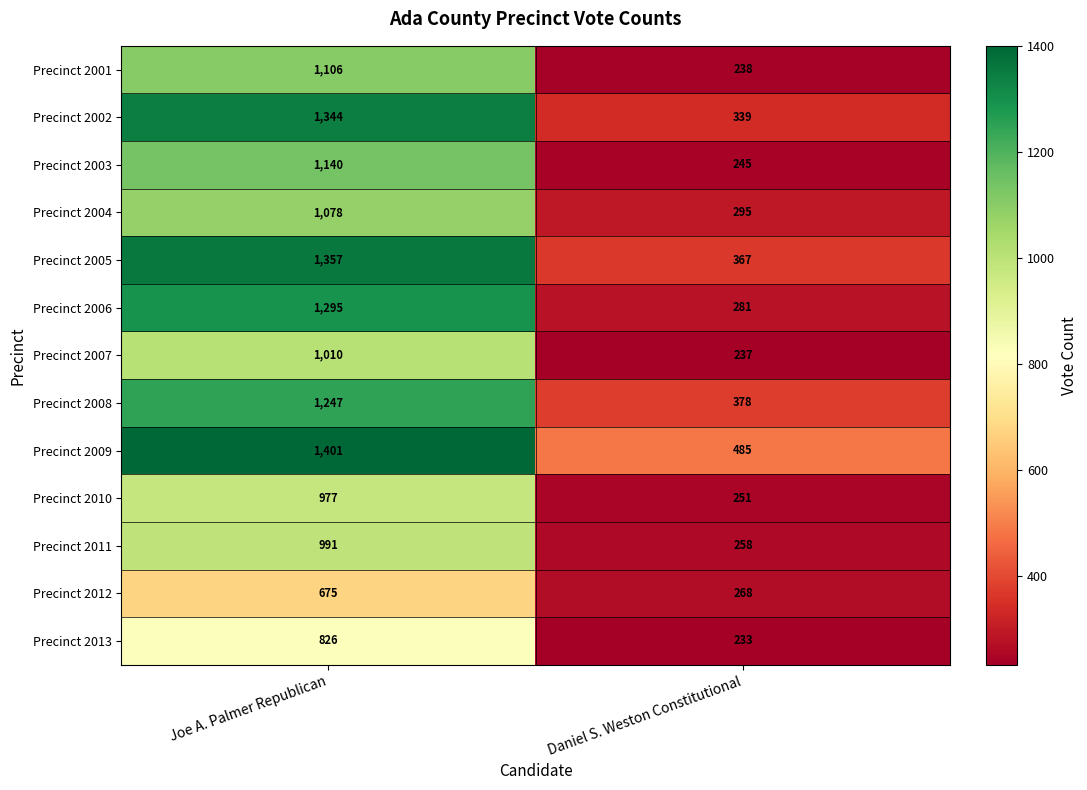

What is the total value across all series at Joe A. Palmer Republican?

14447